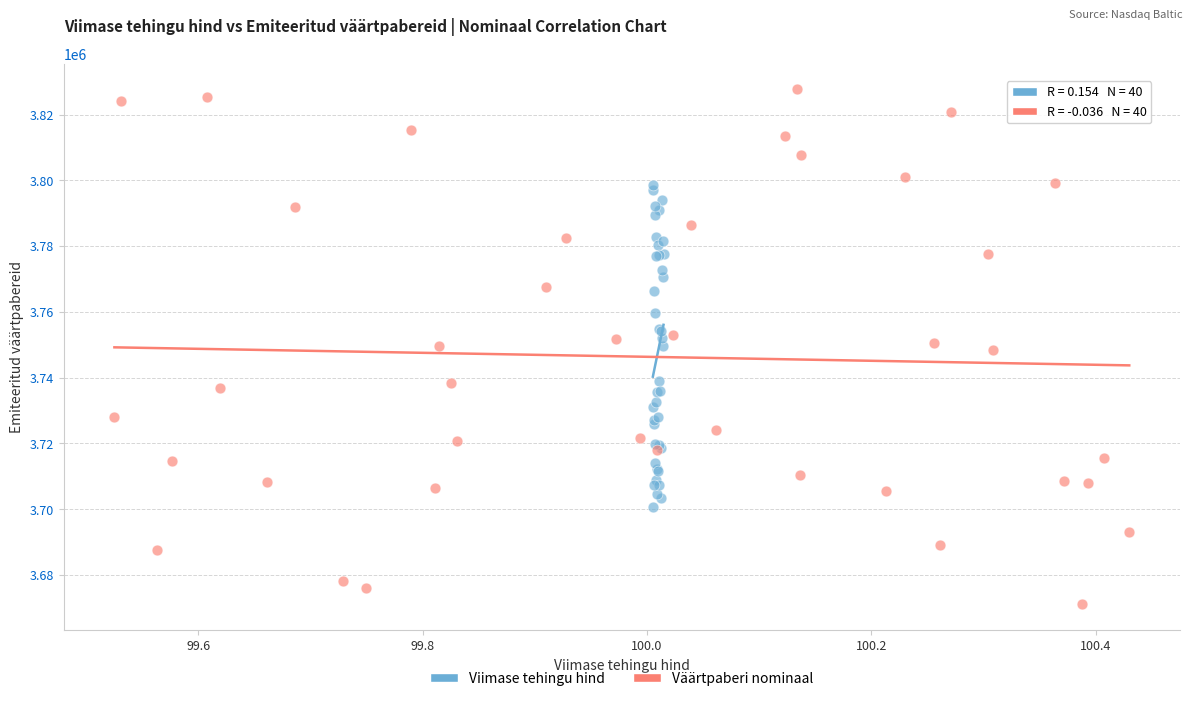

Which series has the widest spread of Y values?

Väärtpaberi nominaal